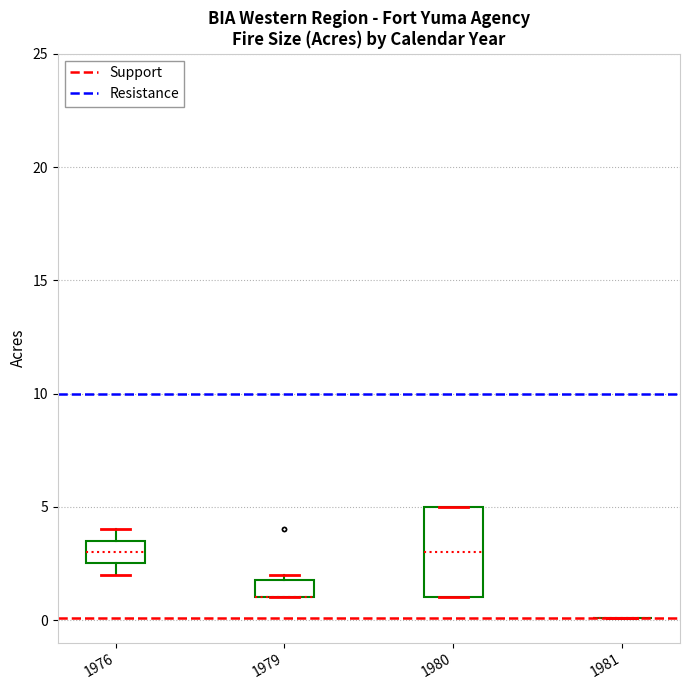

Reading left to right, transcribe this box plot: for each box, give where its median line is, the range the box spans, and where its two whiskers end, as read against the y-axis. The values are not printed on the chart, so give them approximately, as read against the axis.

1976: median 3.0, box 2.5 to 3.5, whiskers 2.0 to 4.0
1979: median 1.0 (drawn on the box's lower edge), box 1.0 to 2.0, whiskers 1.0 to 2.0 (just above the box's upper edge)
1980: median 3.0, box 1.0 to 5.0, whiskers 1.0 to 5.0
1981: box collapsed to a line at 0.0, whiskers 0.0 to 0.0